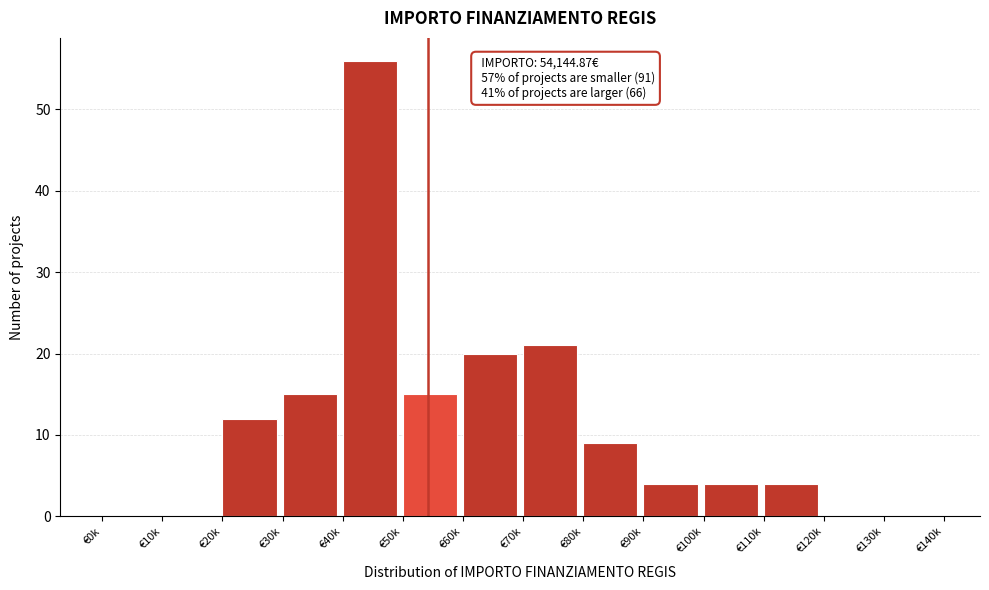

Reading left to right, what are all the values shown in this chart?

€0k=0	€10k=0	€20k=12	€30k=15	€40k=56	€50k=15	€60k=20	€70k=21	€80k=9	€90k=4	€100k=4	€110k=4	€120k=0	€130k=0